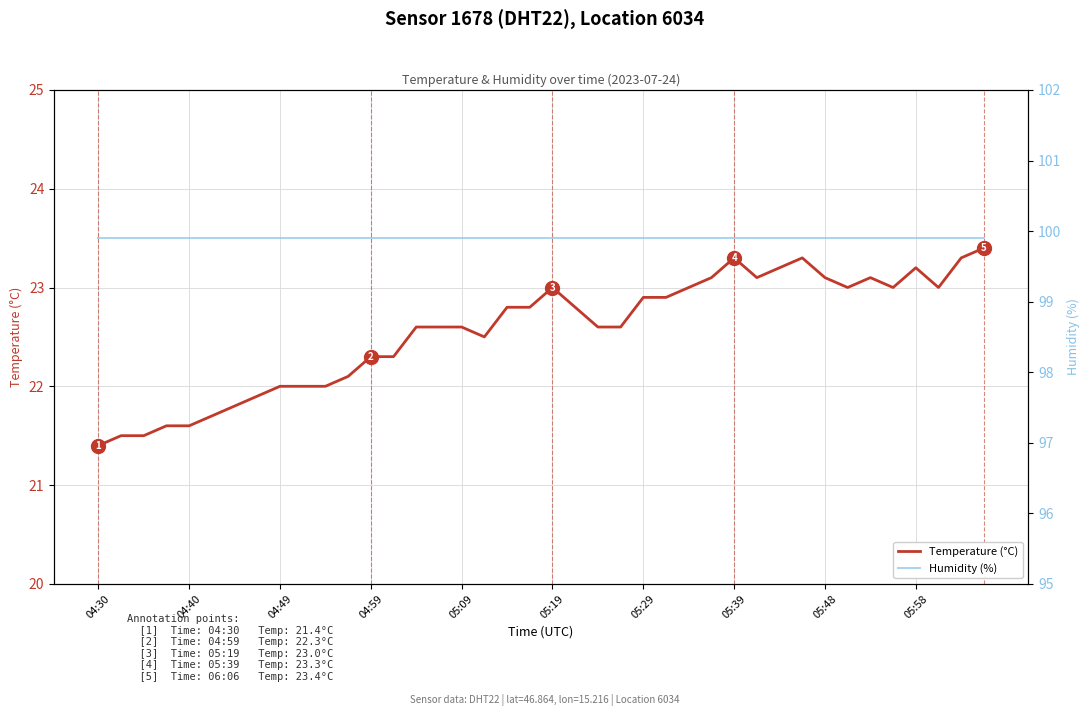

Which category has the highest value across all series?

04:30